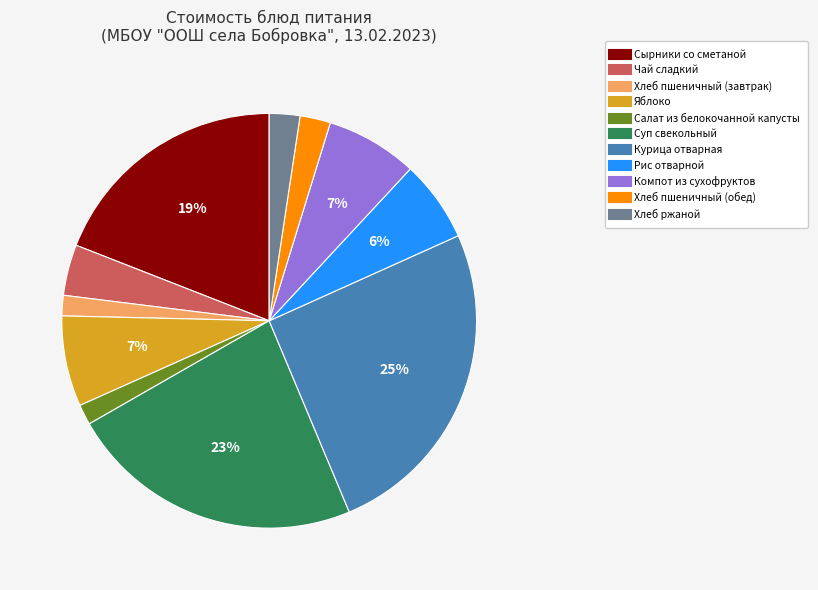

Is it true that Хлеб ржаной is 2% of the pie?

True